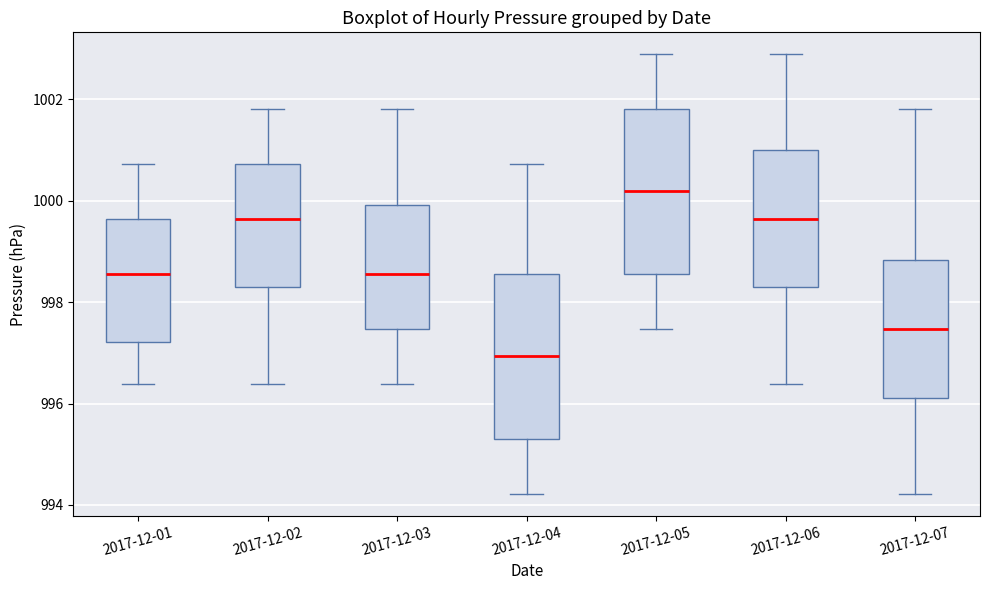

Reading left to right, transcribe this box plot: for each box, give where its median line is, the range the box spans, and where its two whiskers end, as read against the y-axis. The values are not printed on the chart, so give them approximately, as read against the axis.

2017-12-01: median 998.6, box 997.2 to 999.6, whiskers 996.4 to 1000.8
2017-12-02: median 999.6, box 998.2 to 1000.8, whiskers 996.4 to 1001.8
2017-12-03: median 998.6, box 997.4 to 1000.0, whiskers 996.4 to 1001.8
2017-12-04: median 997.0, box 995.4 to 998.6, whiskers 994.2 to 1000.8
2017-12-05: median 1000.2, box 998.6 to 1001.8, whiskers 997.4 to 1002.8
2017-12-06: median 999.6, box 998.2 to 1001.0, whiskers 996.4 to 1002.8
2017-12-07: median 997.4, box 996.2 to 998.8, whiskers 994.2 to 1001.8